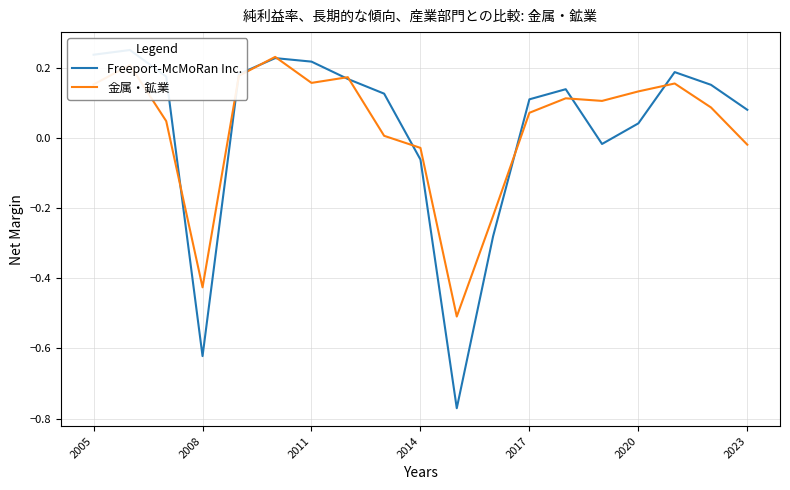

What is the lowest value of the 金属・鉱業 series?

-0.5